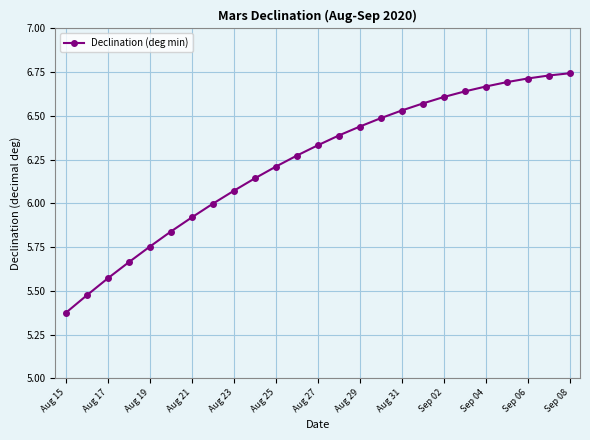

How many series are shown in this chart?

1